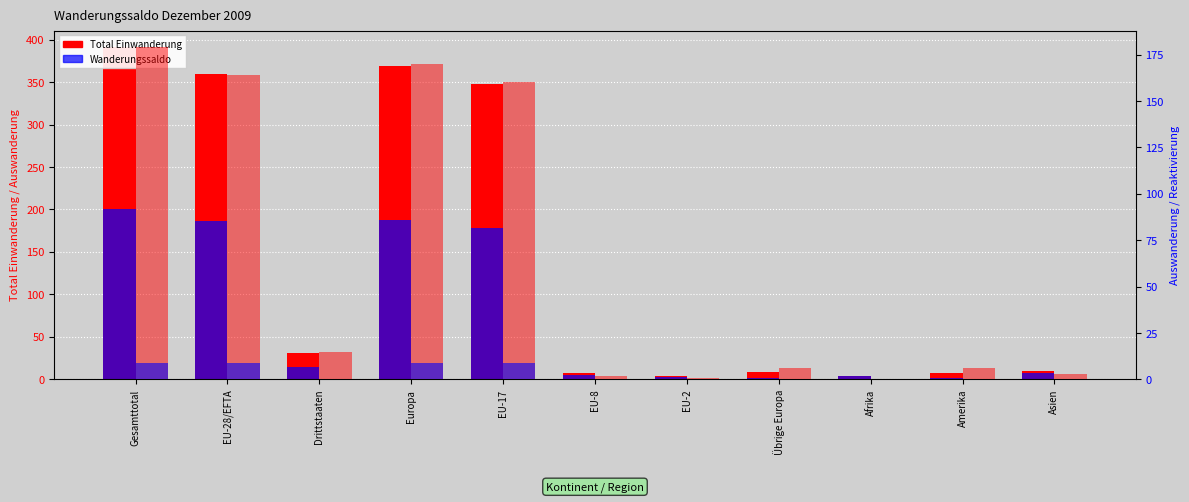

Reading left to right, transcribe all the data shown in this chart.

Total Einwanderung: 391	360	31	369	348	7	4	9	4	8	10
Wanderungssaldo: 201	186	15	188	178	5	3	2	4	2	7
Total Auswanderung: 179	164	15	170	160	2	1	6	0	6	3
Reaktivierung: 9	9	0	9	9	0	0	0	0	0	0